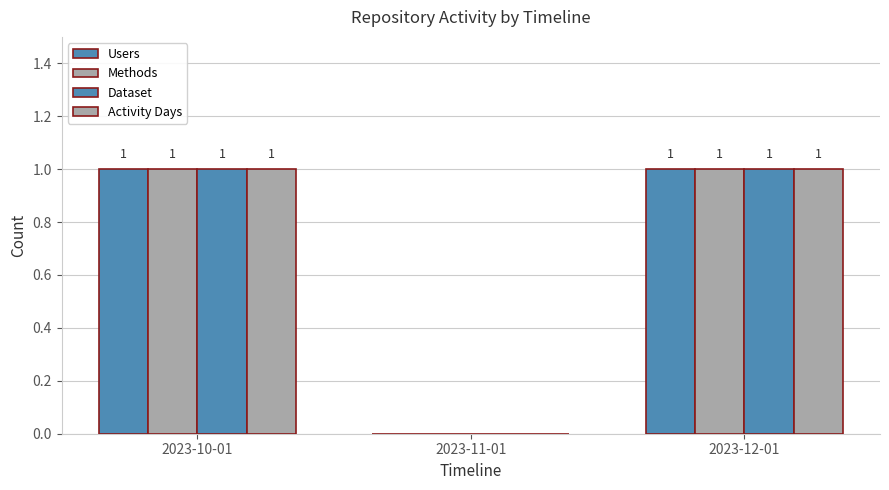

Reading left to right, list all the values displayed in this chart.

Users: 2023-10-01=1	2023-11-01=0	2023-12-01=1
Methods: 2023-10-01=1	2023-11-01=0	2023-12-01=1
Dataset: 2023-10-01=1	2023-11-01=0	2023-12-01=1
Activity Days: 2023-10-01=1	2023-11-01=0	2023-12-01=1